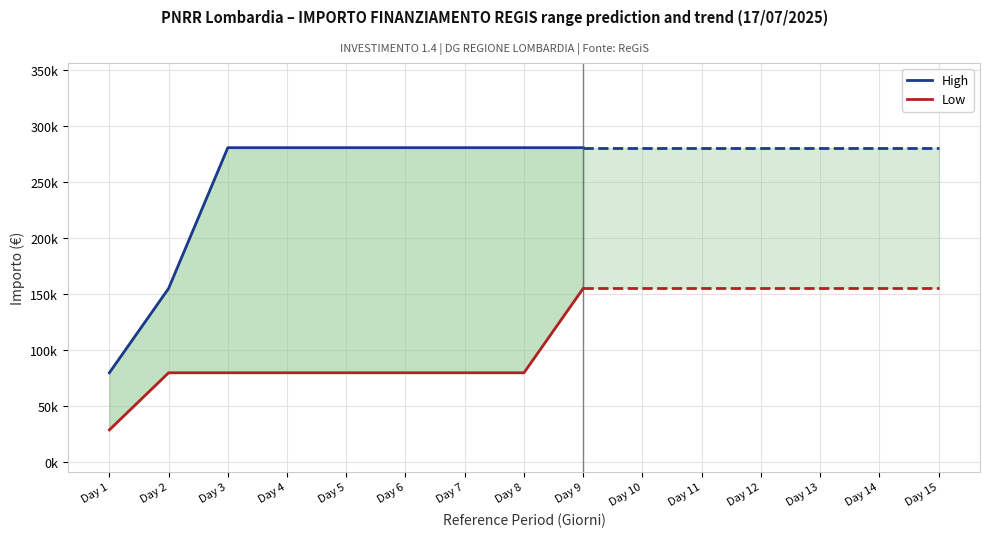

What are all the series names shown in the legend?

High, Low